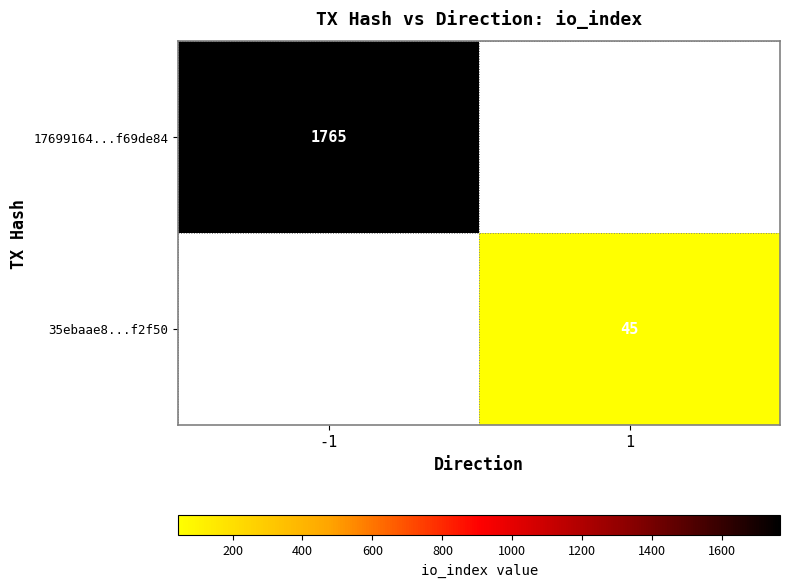

At how many categories does at least one series exceed 884?

1